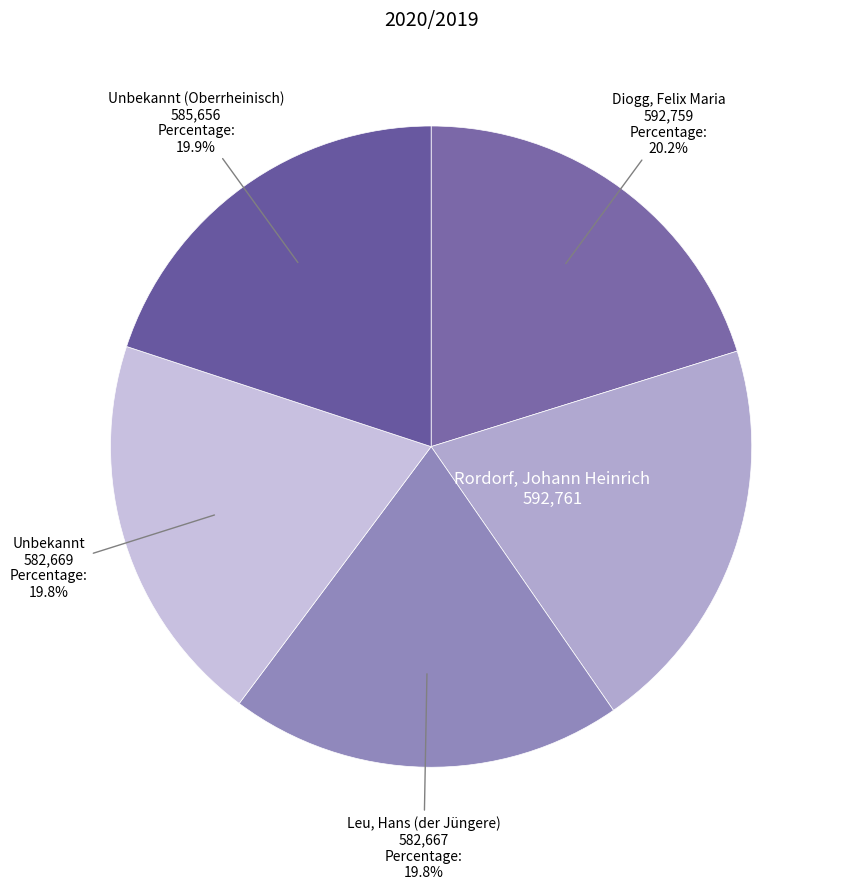

Count the number of slices in the pie.

5